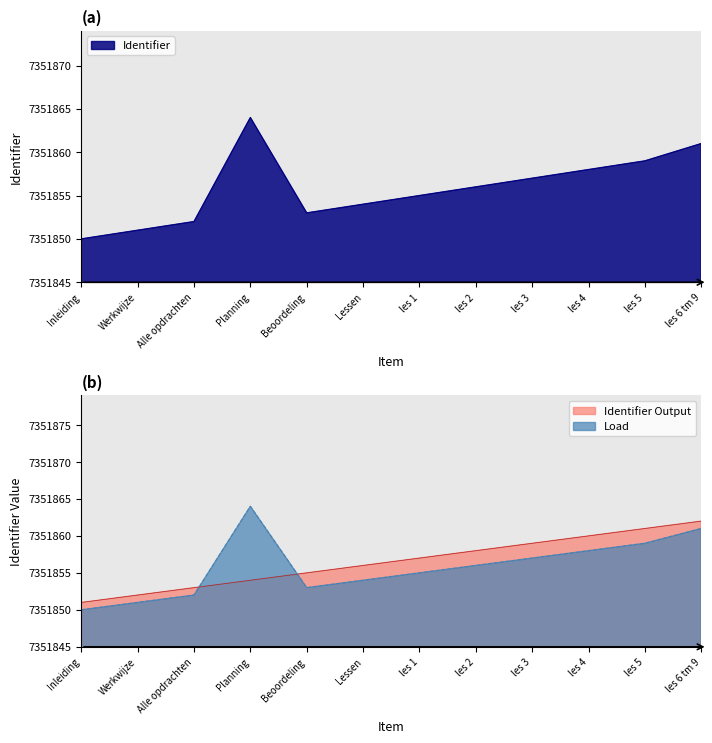

How many lines are shown in the chart?

2